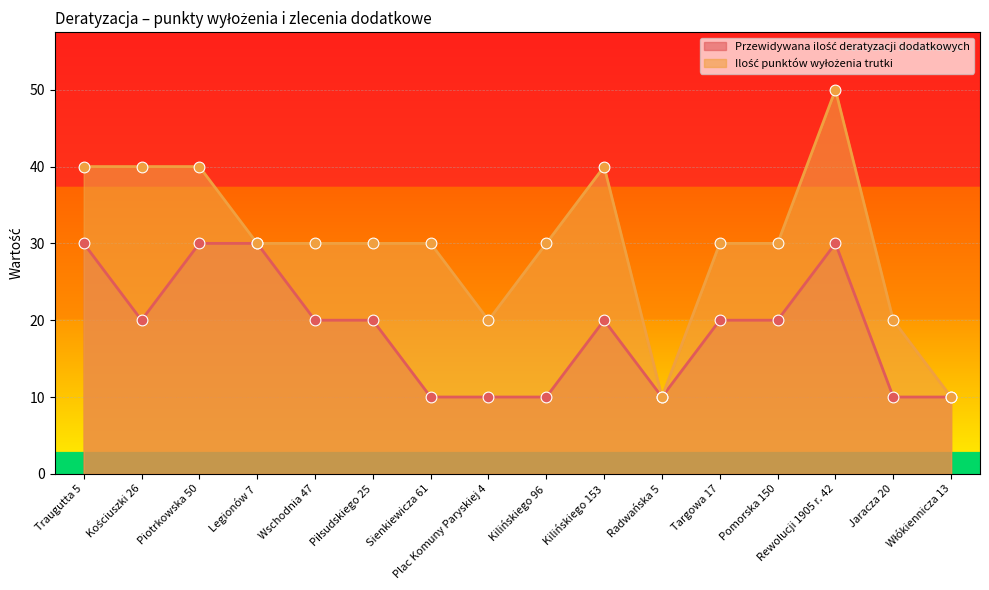

What is the total value across all series at Traugutta 5?

70